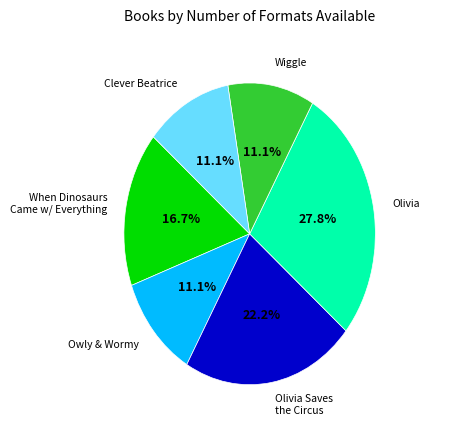

Is there a majority slice in this chart?

No